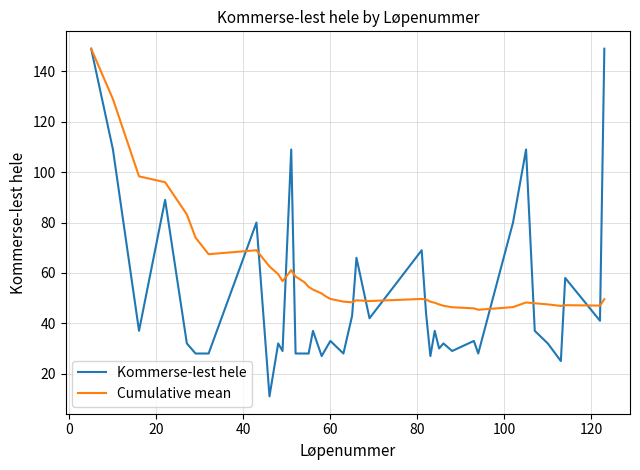

Rank the series by their average value, from highest to lowest.

Cumulative mean, Kommerse-lest hele